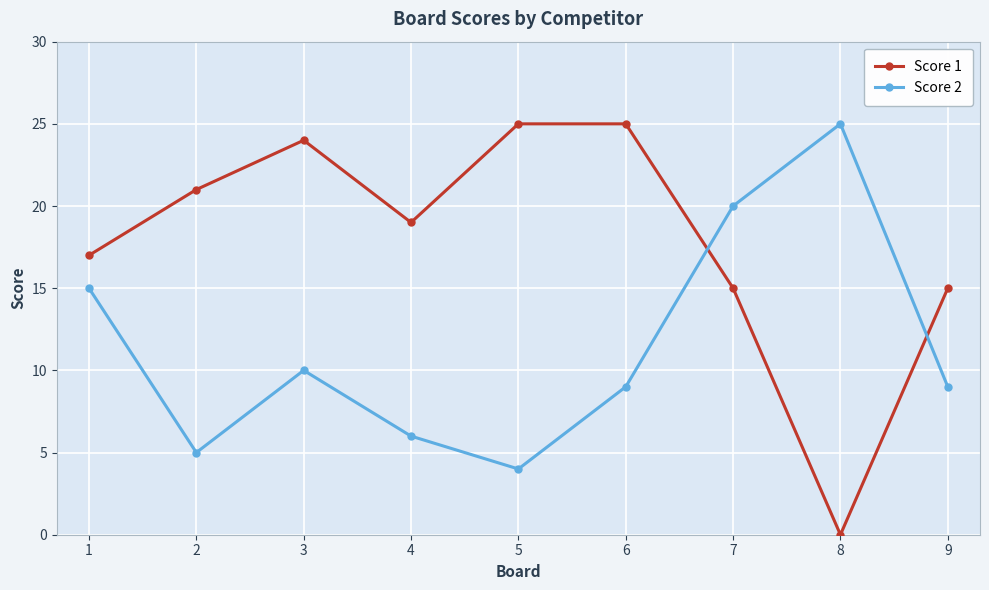

Rank the series at 8 from lowest to highest value.

Score 1, Score 2